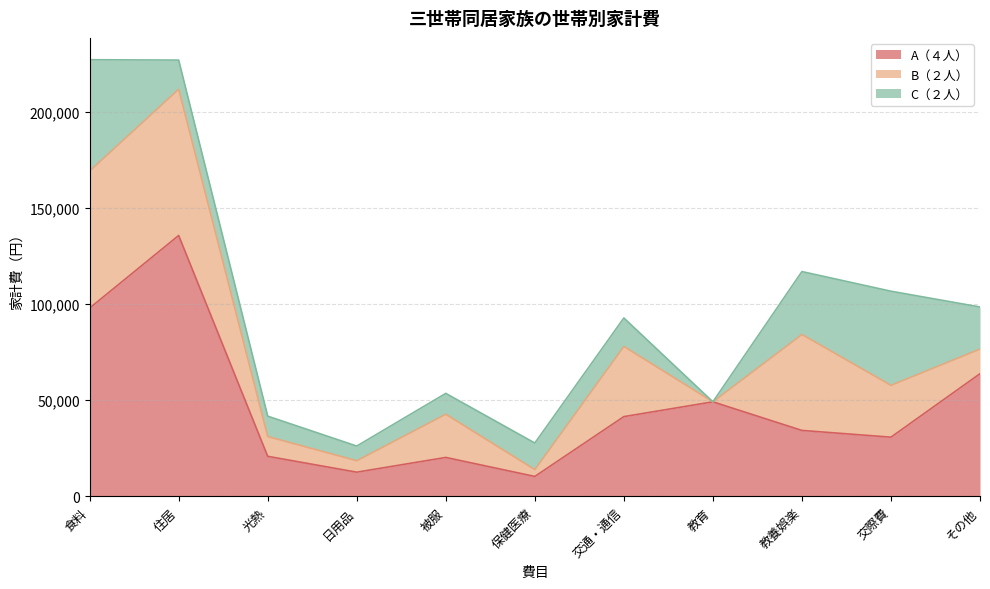

What is the value of the C（２人） point at the 6th from the left?

13826